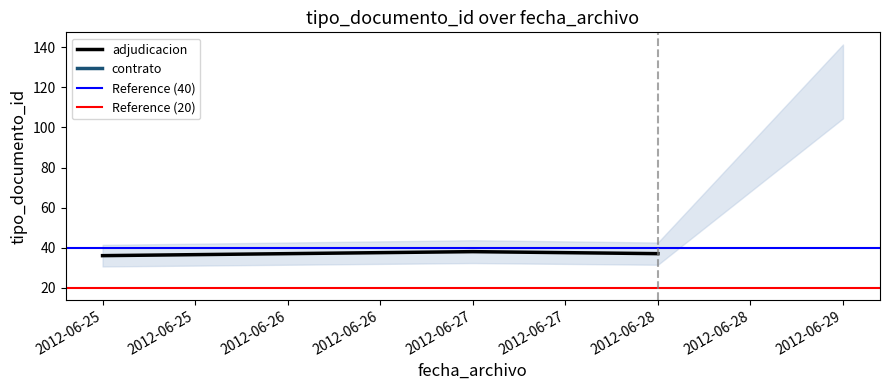

Rank the categories by value from highest to lowest.

2012-06-29, 2012-06-27, 2012-06-28, 2012-06-25